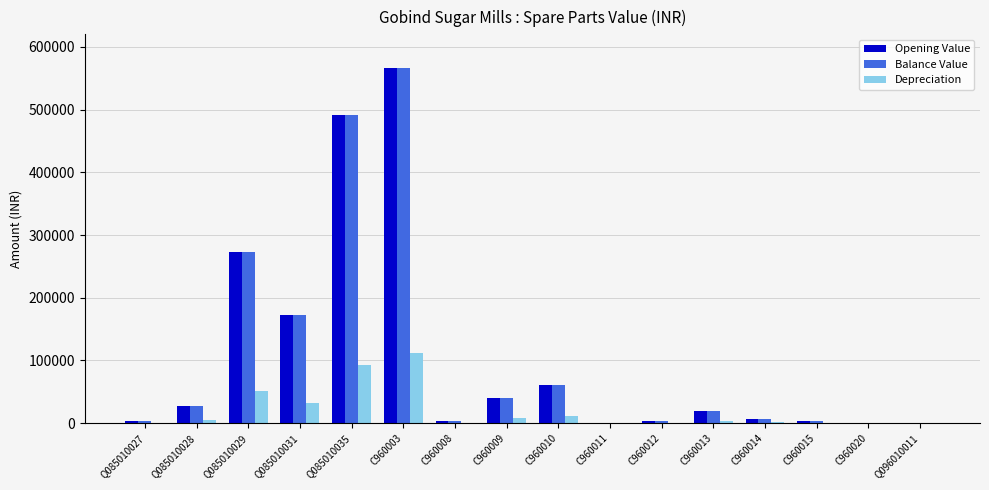

What is the total value across all series at Q096010011?

1664.6